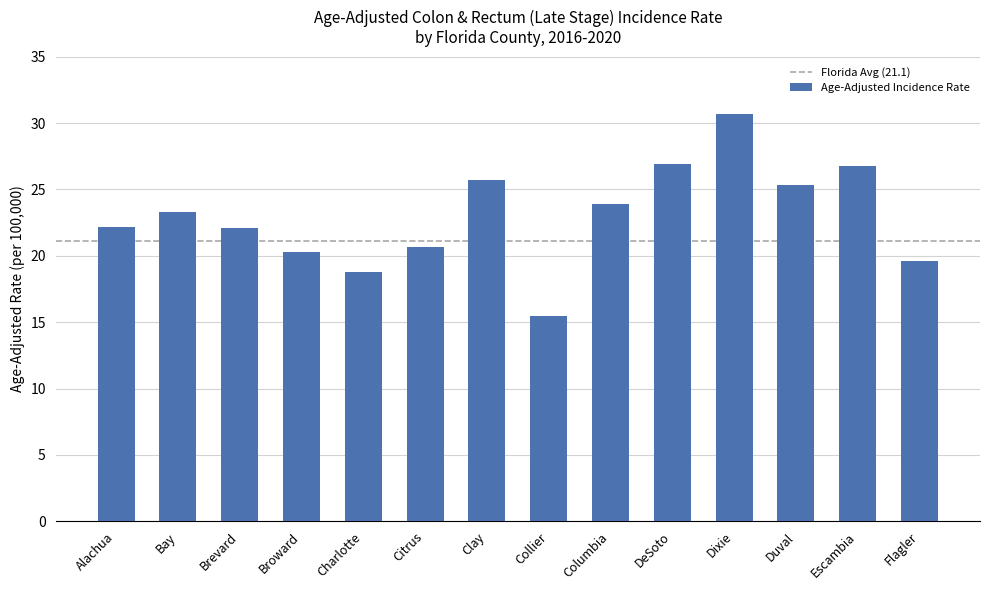

Which category has the highest value across all series?

Dixie